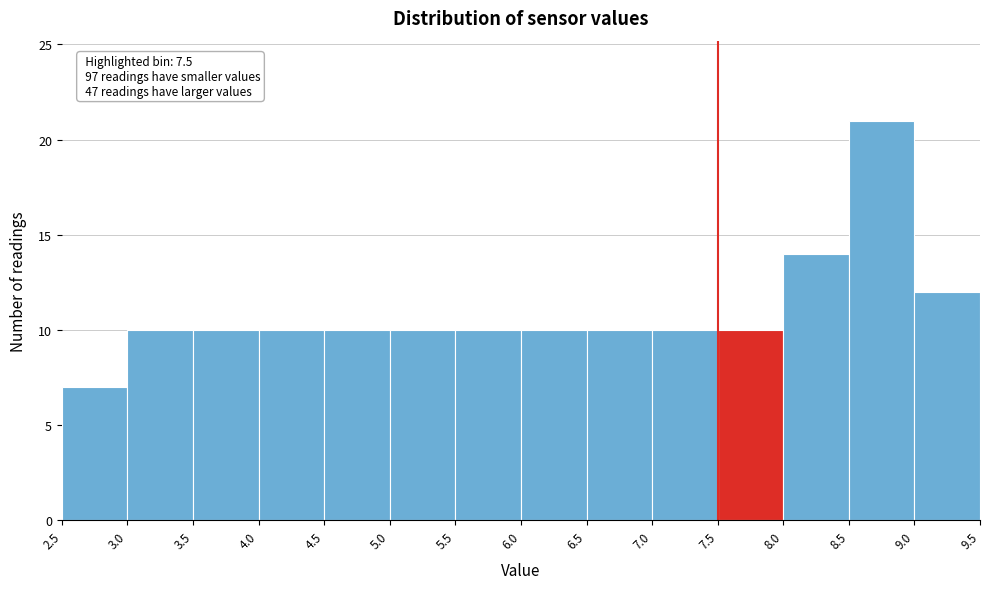

Which range on the x-axis has the tallest bar?

8.5 to 9.0